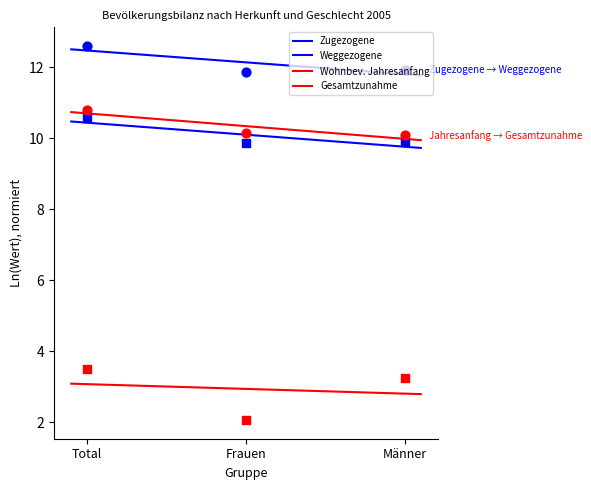

Is the value of Zugezogene at Männer greater than the value of Gesamtzunahme at Total?

Yes